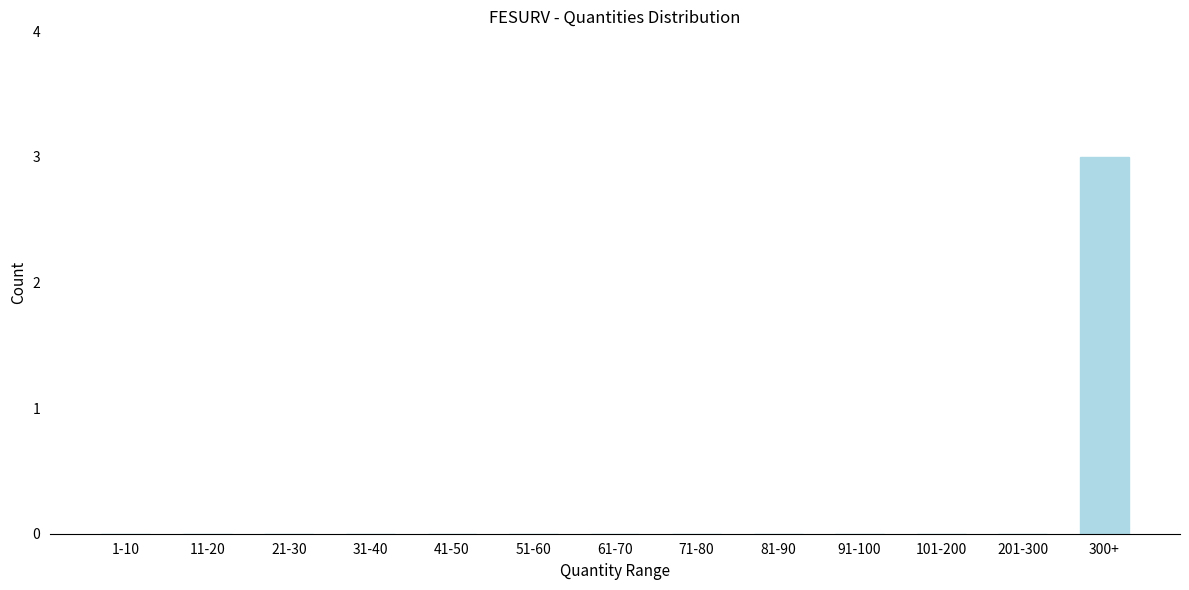

Reading left to right, list all the values displayed in this chart.

1-10=0	11-20=0	21-30=0	31-40=0	41-50=0	51-60=0	61-70=0	71-80=0	81-90=0	91-100=0	101-200=0	201-300=0	300+=3